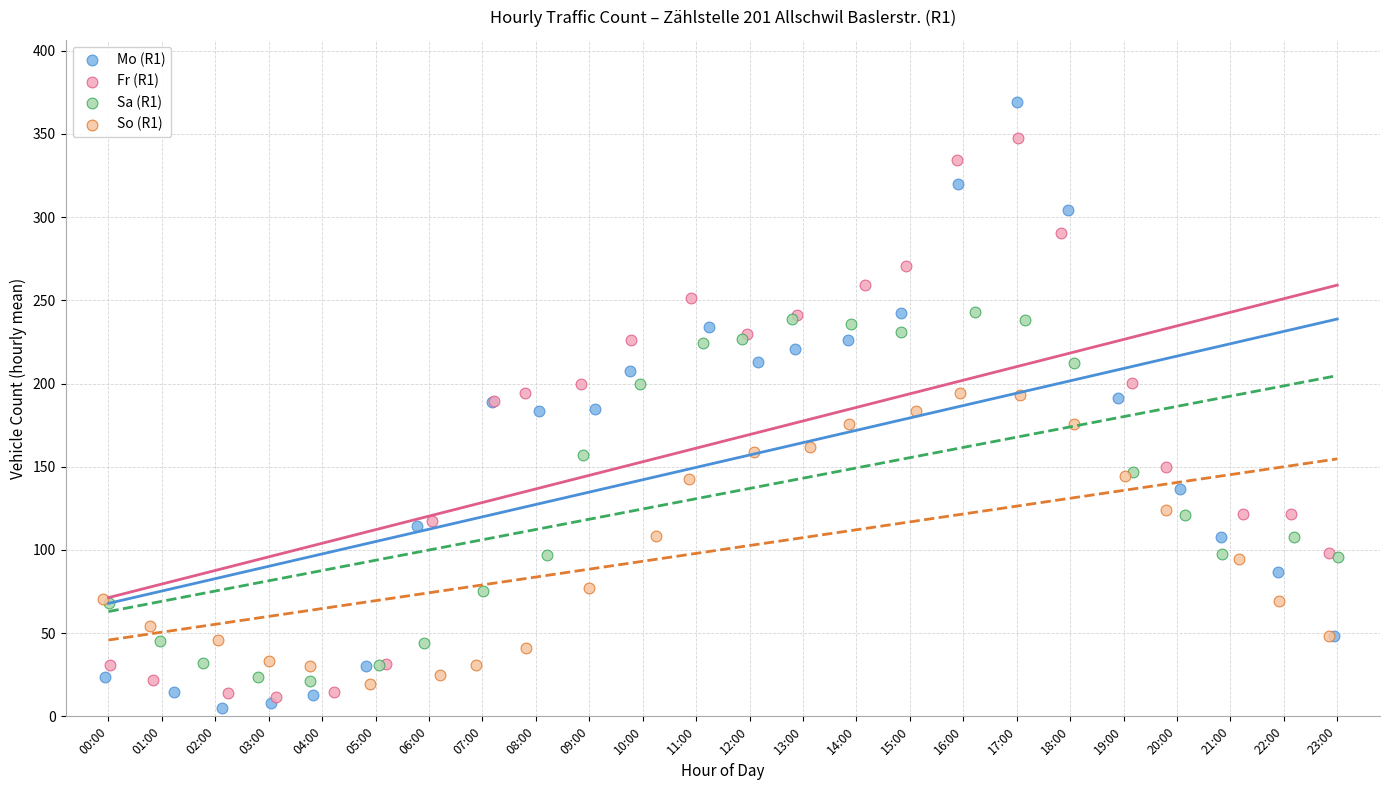

Which series contains the highest Y value?

Mo (R1)